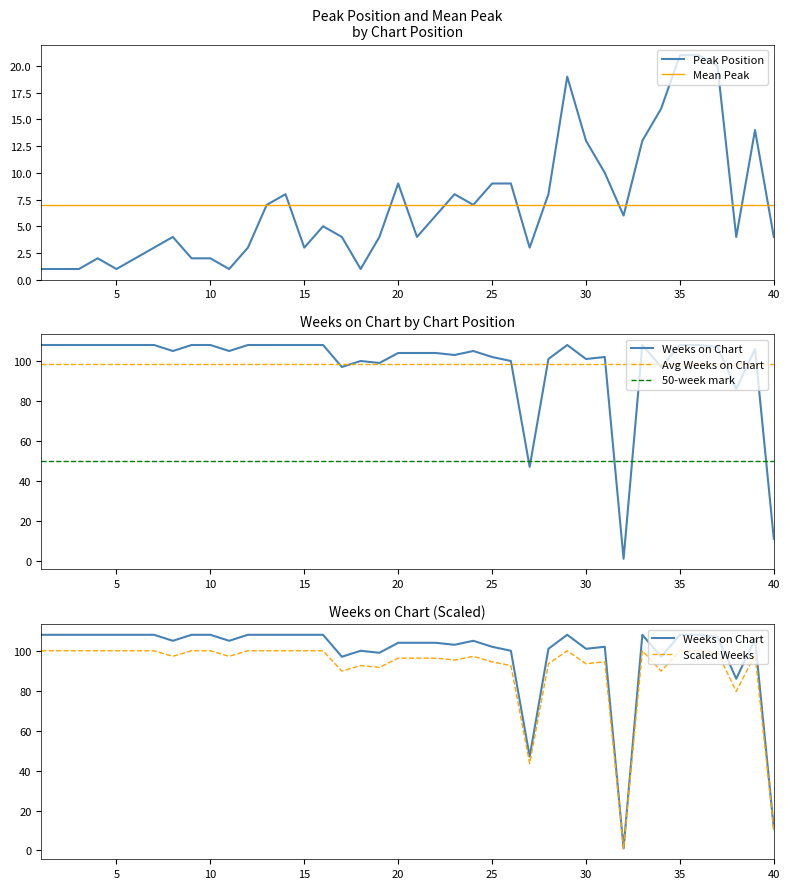

Does the chart have visible grid lines?

No